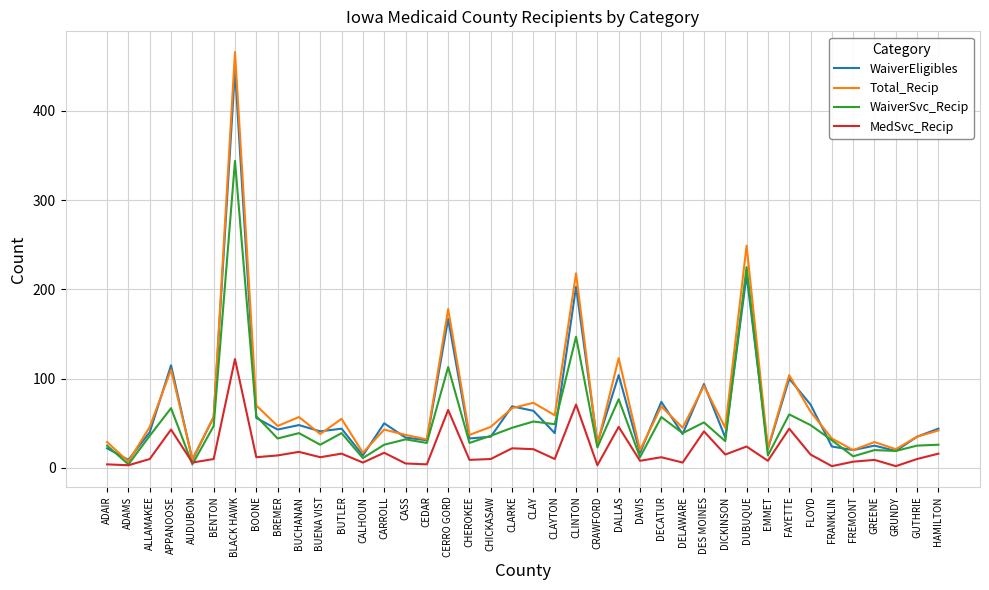

Is it true that WaiverEligibles equals 57 at BENTON?

True